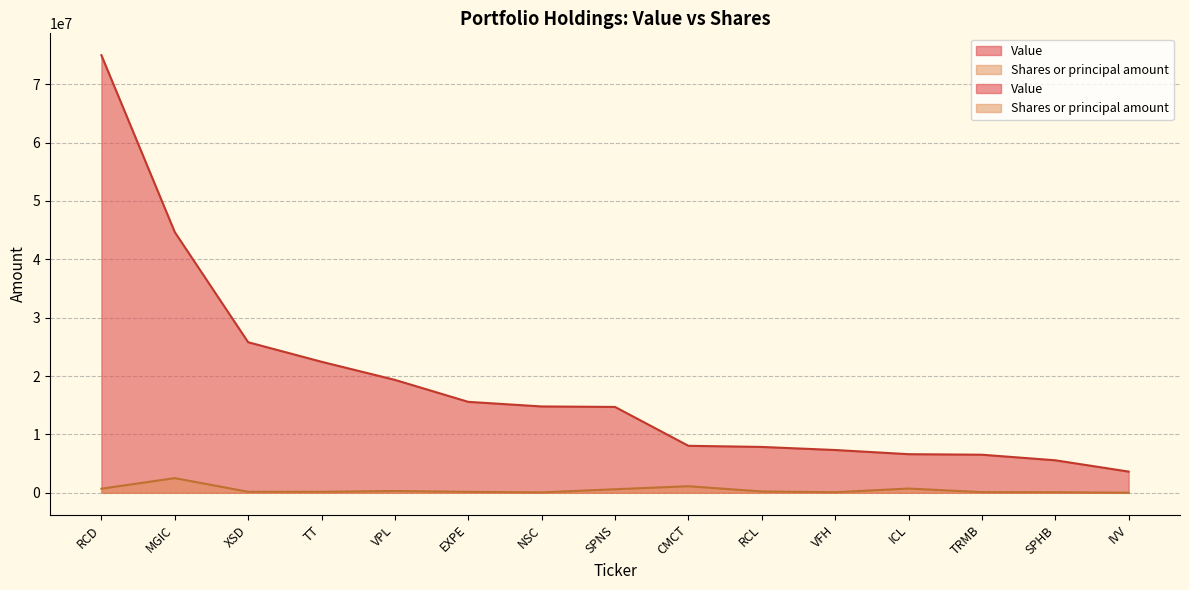

Reading left to right, list all the values displayed in this chart.

Value: 74956000	44657000	25792000	22444000	19341000	15577000	14789000	14706000	8048000	7855000	7327000	6613000	6522000	5568000	3630000
Shares or principal amount: 700000	2513059	170000	172822	304681	164262	65065	607931	1123380	225000	94926	728264	112000	95000	9574